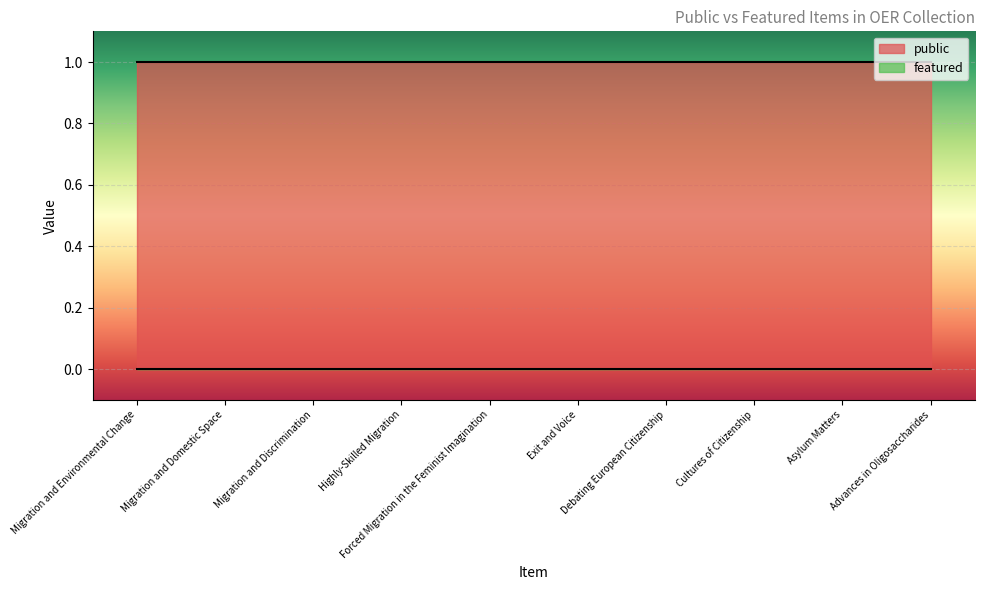

Which label corresponds to the smallest value in the chart?

Migration and Environmental Change